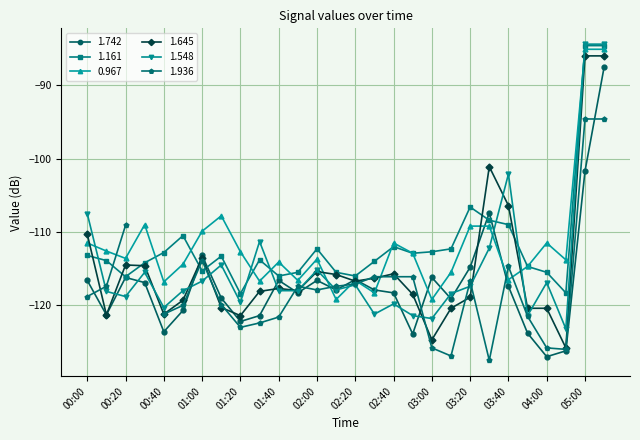

Is it true that 1.161 equals -112.8 at 00:40?

True